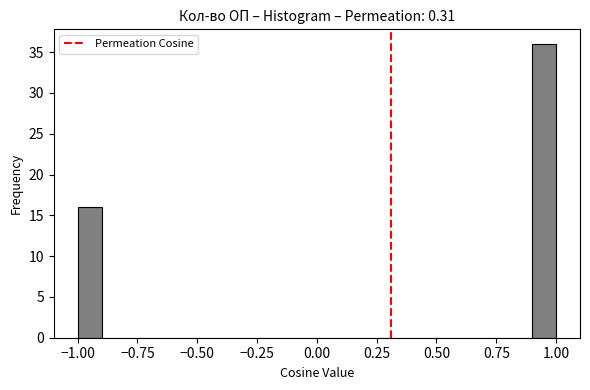

Read against the x-axis, roughly where is the centre of the tallest bar?

0.95